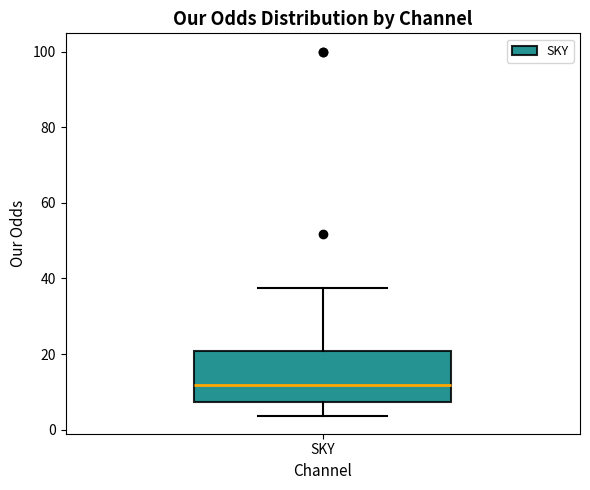

Transcribe this box plot: give where the median line is, the range the box spans, and where the two whiskers end, as read against the y-axis. The values are not printed on the chart, so give them approximately, as read against the axis.

median 12, box 8 to 20, whiskers 4 to 38